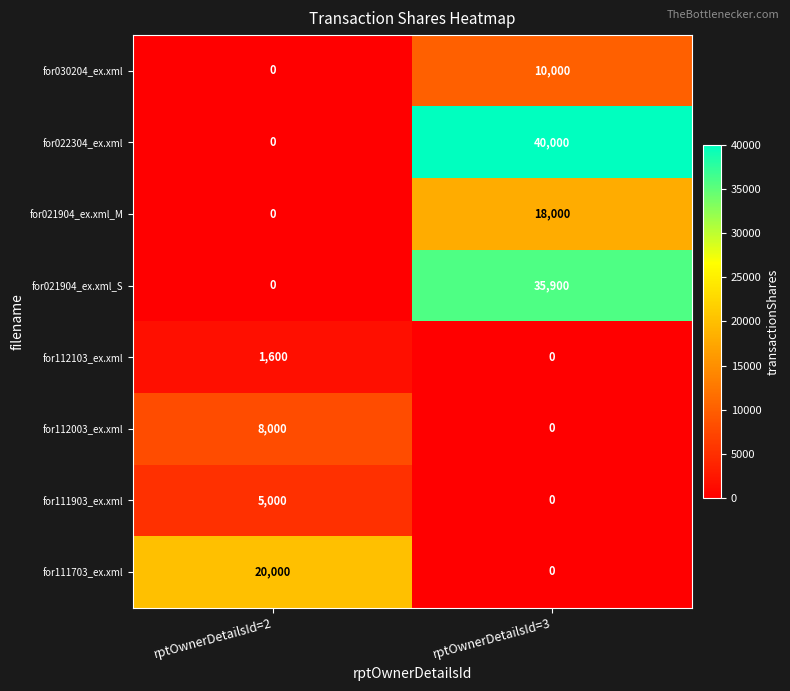

How many series are shown in this chart?

8